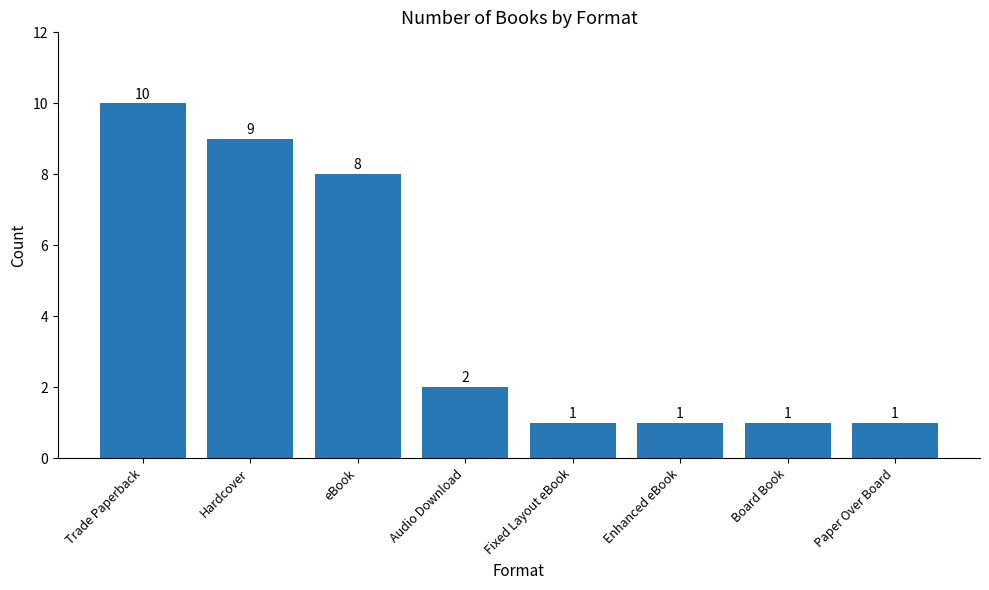

Count the number of categories in the chart.

8